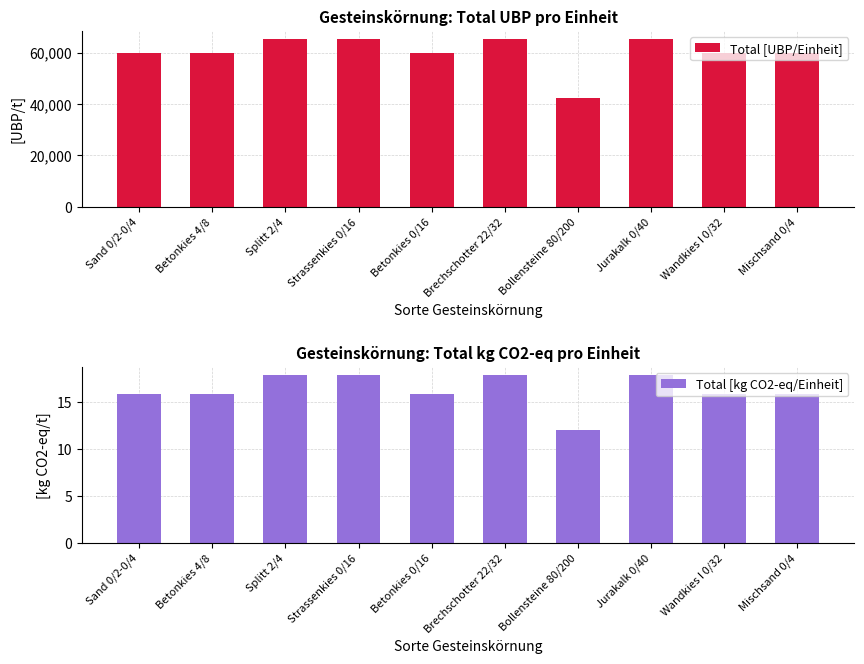

List the series in order of their peak value, lowest first.

Total [kg CO2-eq/Einheit], Total [UBP/Einheit]